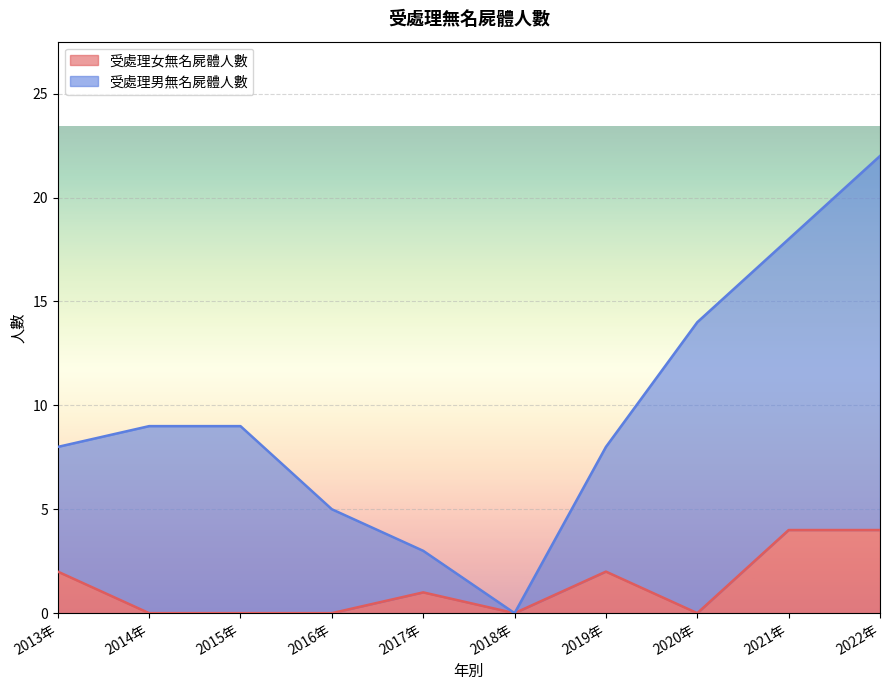

Is it true that 受處理女無名屍體人數 equals 0 at 2015年?

True